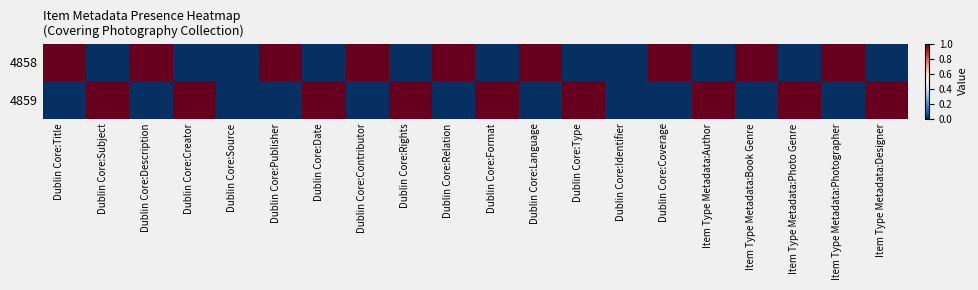

How many distinct data groups are displayed?

2